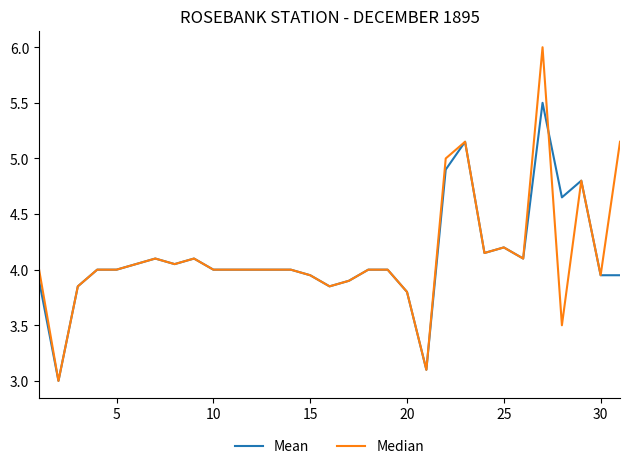

List the series in order of their peak value, highest first.

Median, Mean